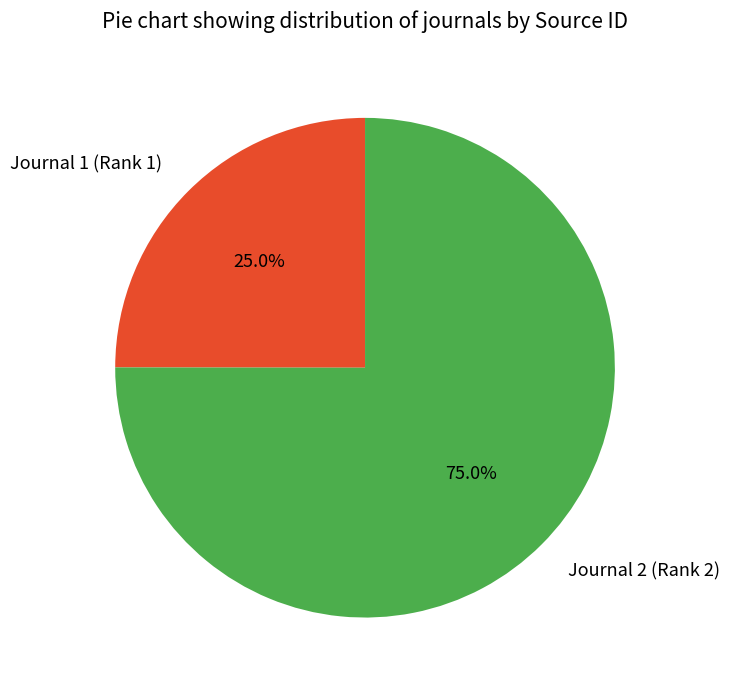

What is the smallest slice in the pie chart?

Journal 1 (Rank 1)